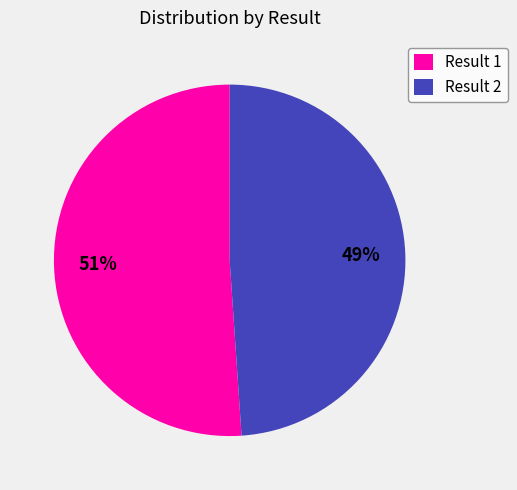

Is it true that Result 1 is 46% of the pie?

False